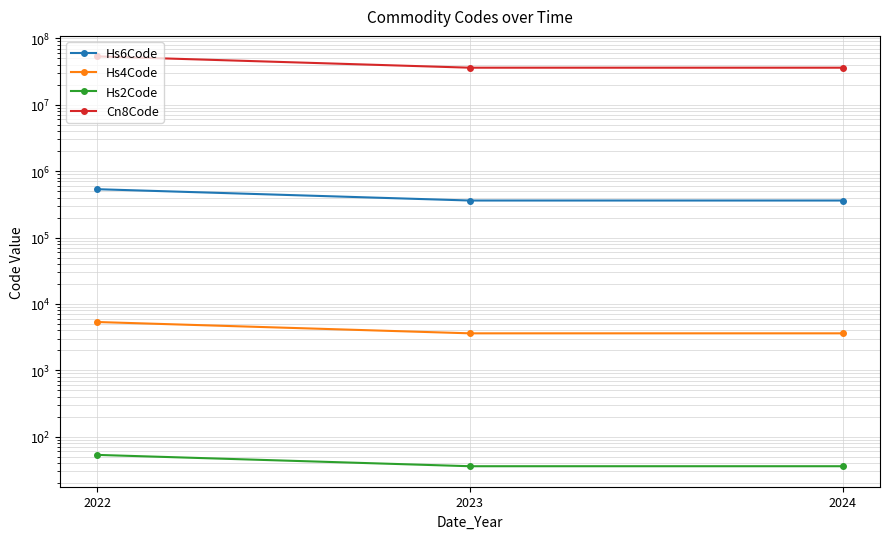

What is the average value of the Hs4Code series?

4188.3